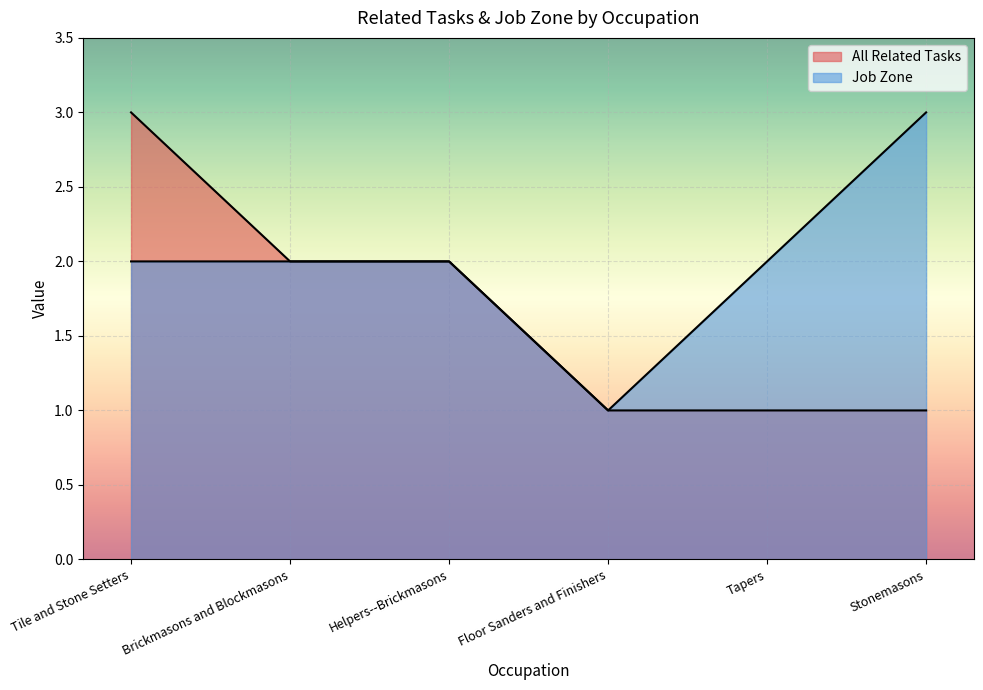

What is the lowest value of the All Related Tasks series?

1